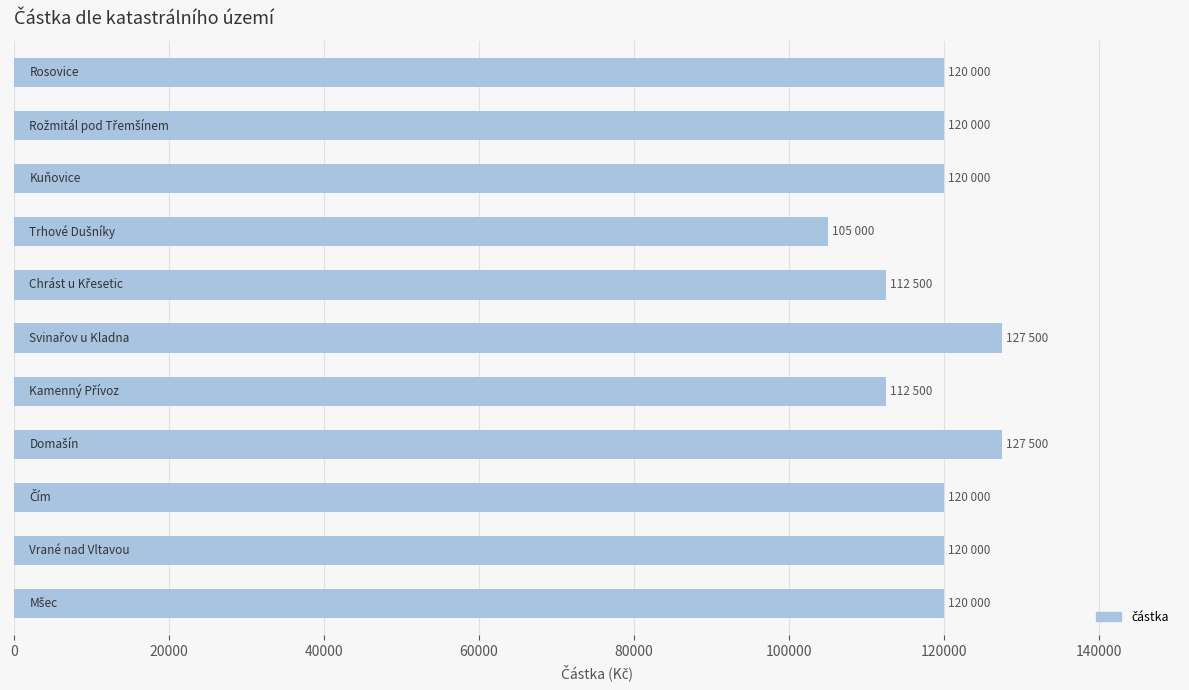

What is the value of the 7th bar from the top?

112500